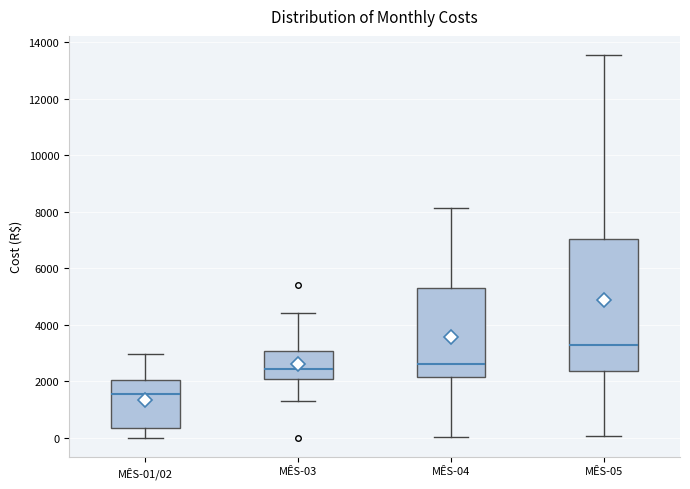

Where does the median line of the box for MÊS-05 sit on the y-axis? The values are not printed on the chart, so give them approximately, as read against the axis.

3200